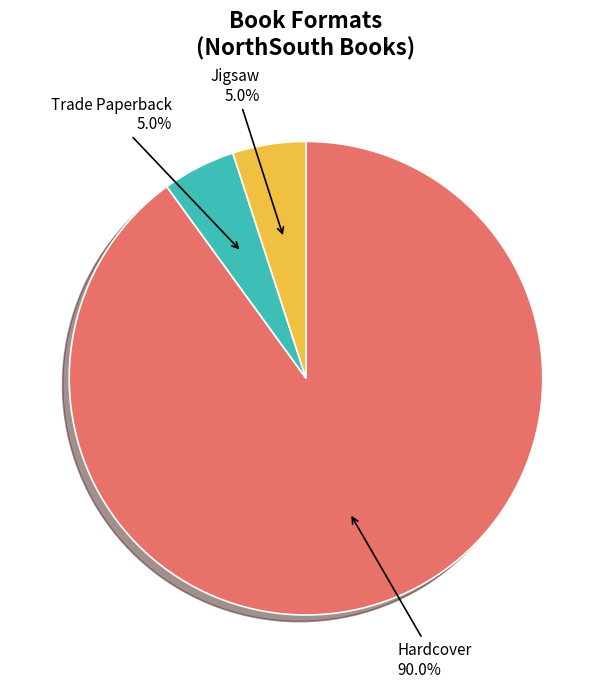

What percentage is NOT represented by Trade Paperback?

95.0%